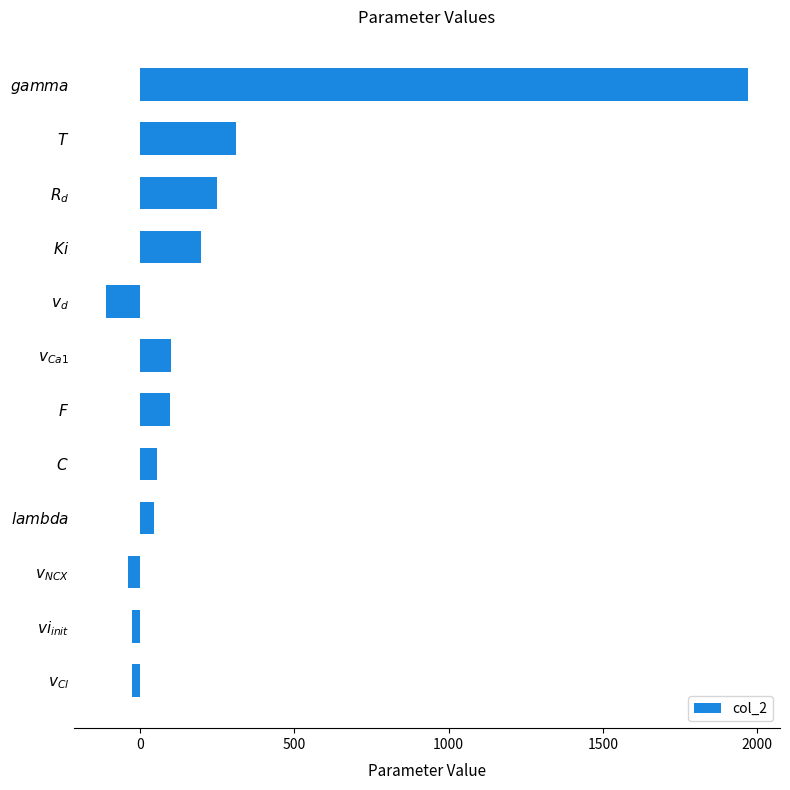

How many bars are there in total?

12